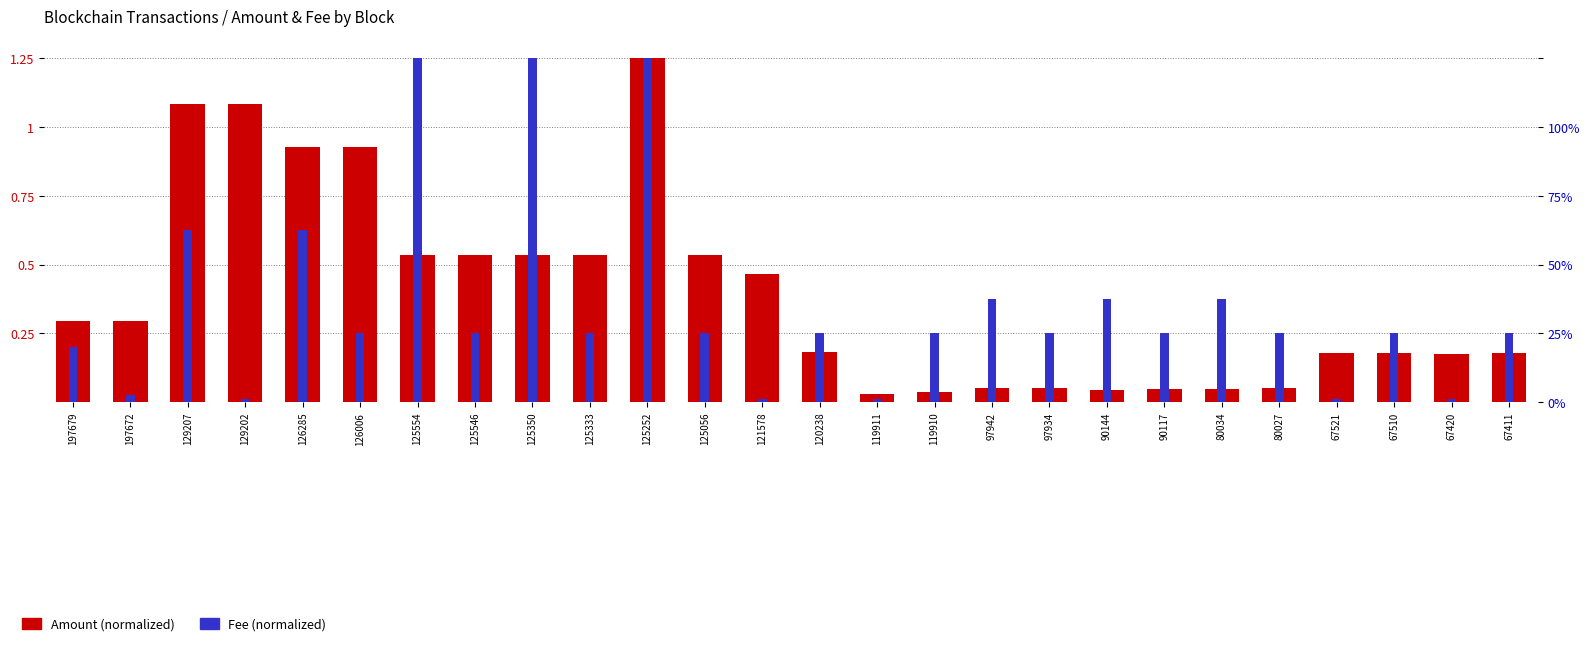

Reading left to right, list all the values displayed in this chart.

Amount (normalized): 0.3	0.3	1.1	1.1	0.9	0.9	0.5	0.5	0.5	0.5	1.2	0.5	0.5	0.2	0.0	0.0	0.1	0.1	0.0	0.0	0.0	0.0	0.2	0.2	0.2	0.2
Fee (normalized): 0.2	0.0	0.6	0.0	0.6	0.2	1.2	0.2	1.2	0.2	1.2	0.2	0.0	0.2	0.0	0.2	0.4	0.2	0.4	0.2	0.4	0.2	0.0	0.2	0.0	0.2